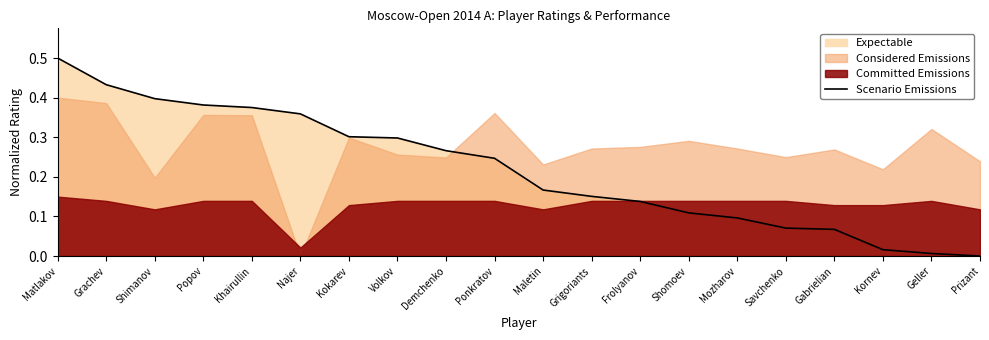

Does the chart display data point markers on the line(s)?

No